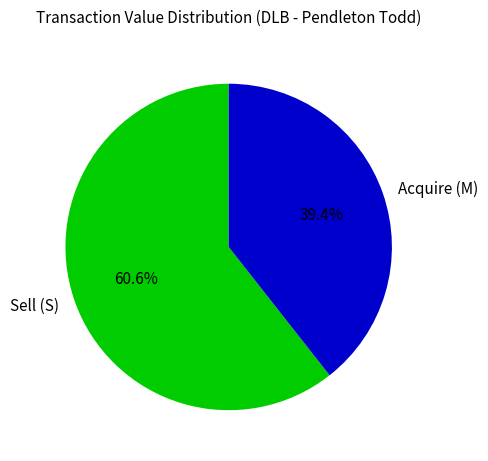

Which has a higher value, Sell (S) or Acquire (M)?

Sell (S)